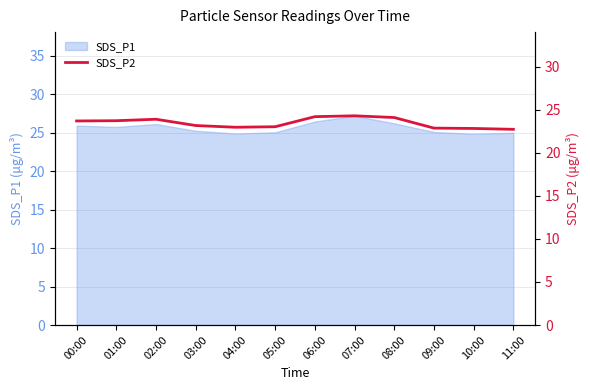

How many points are higher than both their immediate neighbors (excluding endpoints)?

2